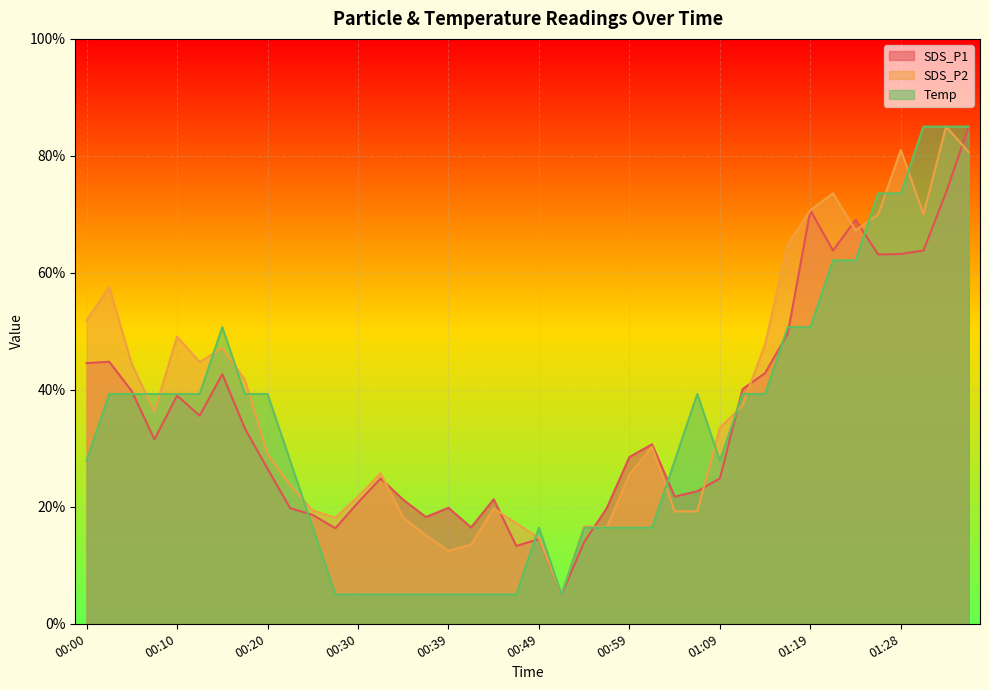

At how many categories does at least one series exceed 79?

4